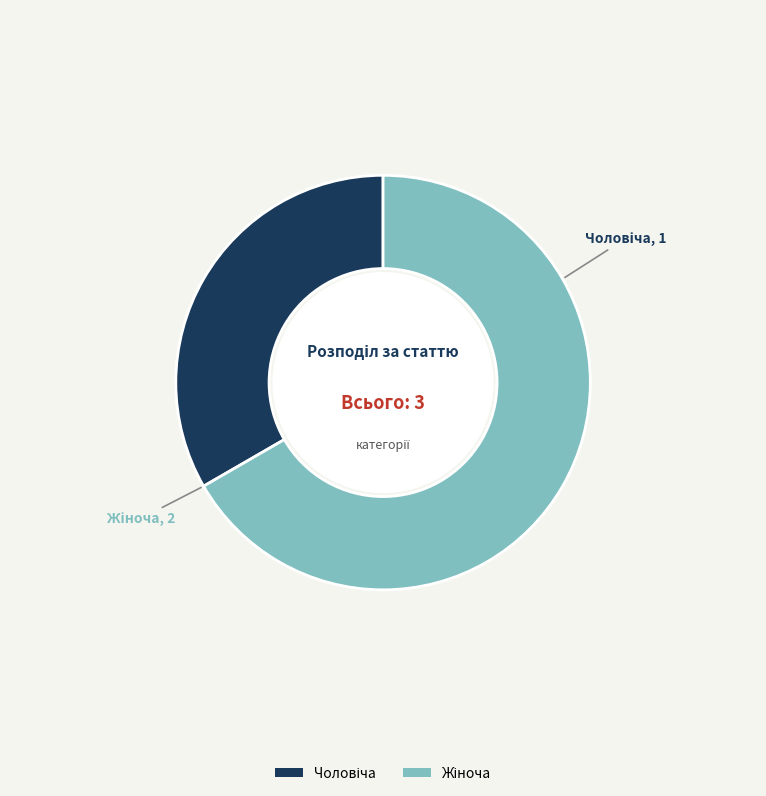

Count the number of slices in the pie.

2